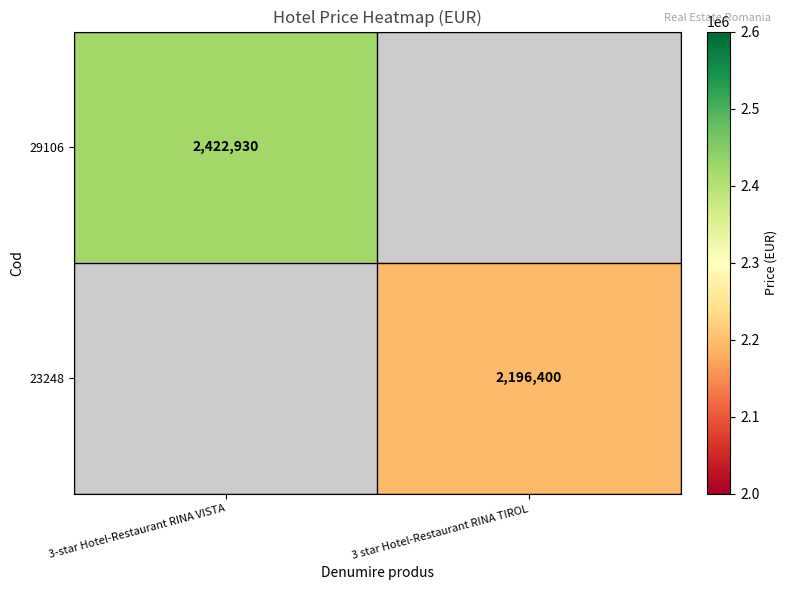

The 23248 series shows 777254 at 3 star Hotel-Restaurant RINA TIROL. True or false?

False